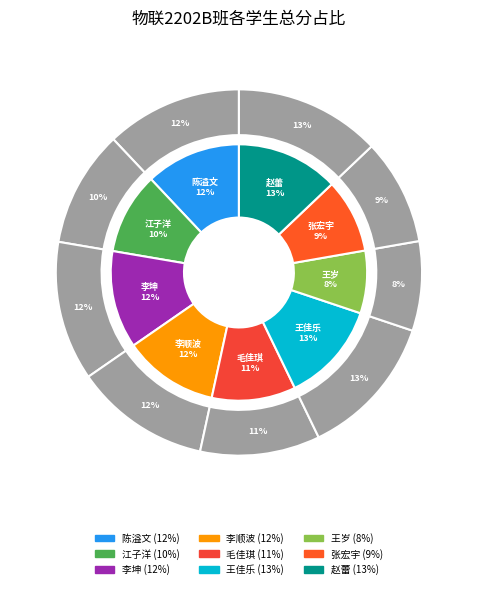

To the nearest percent, what is the difference between the largest and smallest slice percentages?

5%